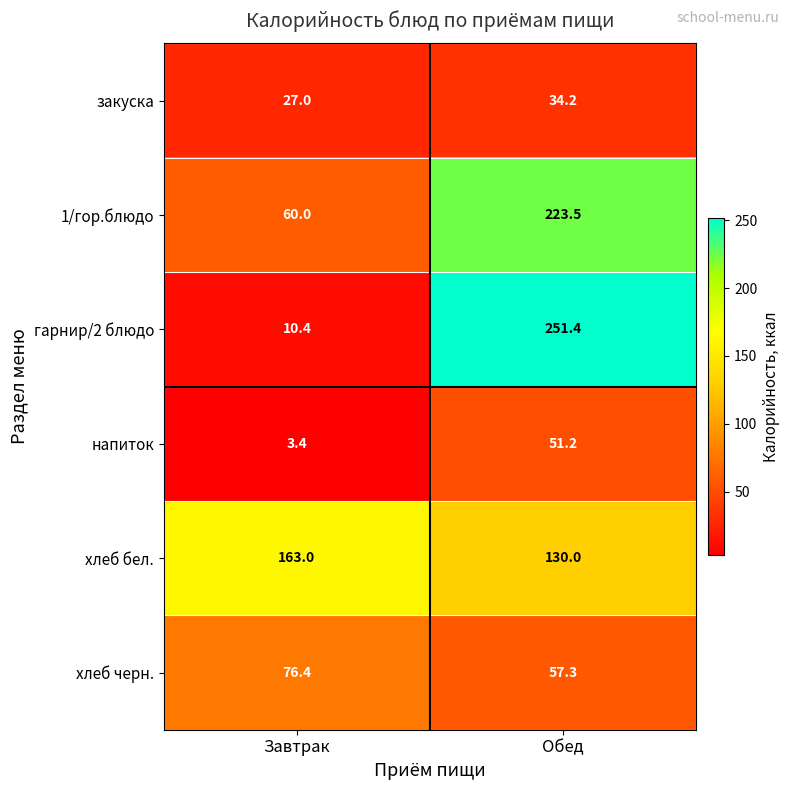

At which category is the sum across all series the highest?

Обед